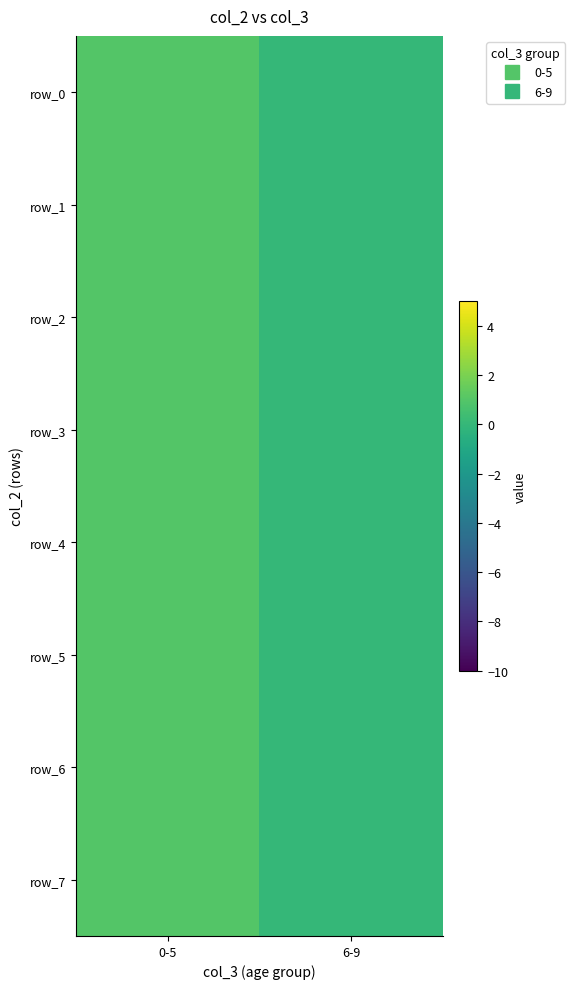

Reading left to right, what are all the values shown in this chart?

row_0: 1	0
row_1: 1	0
row_2: 1	0
row_3: 1	0
row_4: 1	0
row_5: 1	0
row_6: 1	0
row_7: 1	0